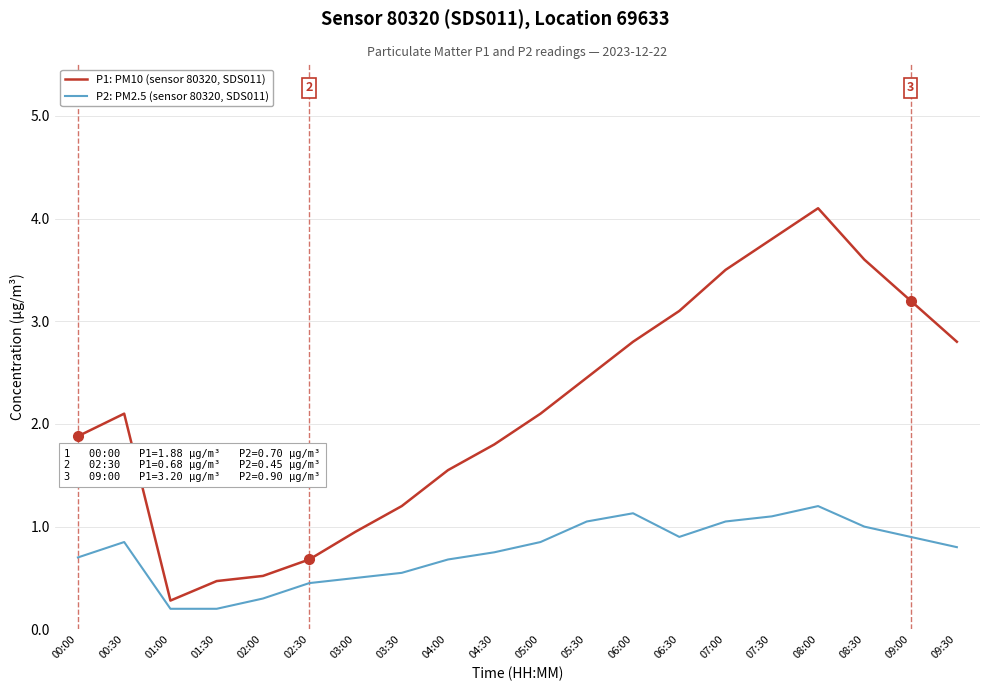

Which series has the widest spread of values?

P1: PM10 (sensor 80320, SDS011)